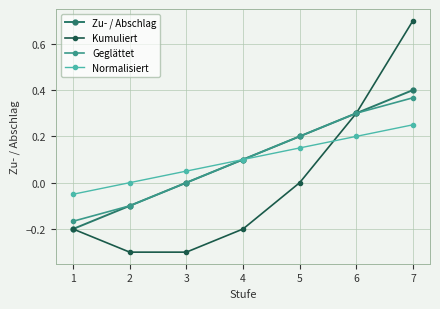

The Normalisiert series shows 0.0 at 4. True or false?

False